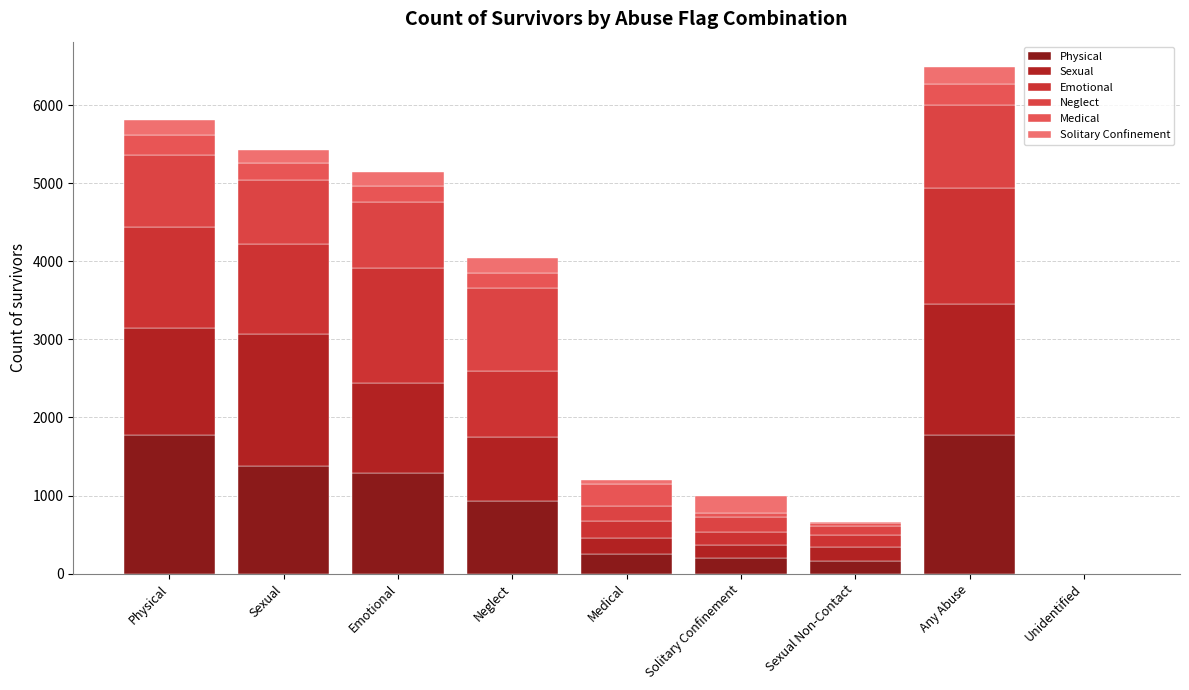

How many distinct data groups are displayed?

6